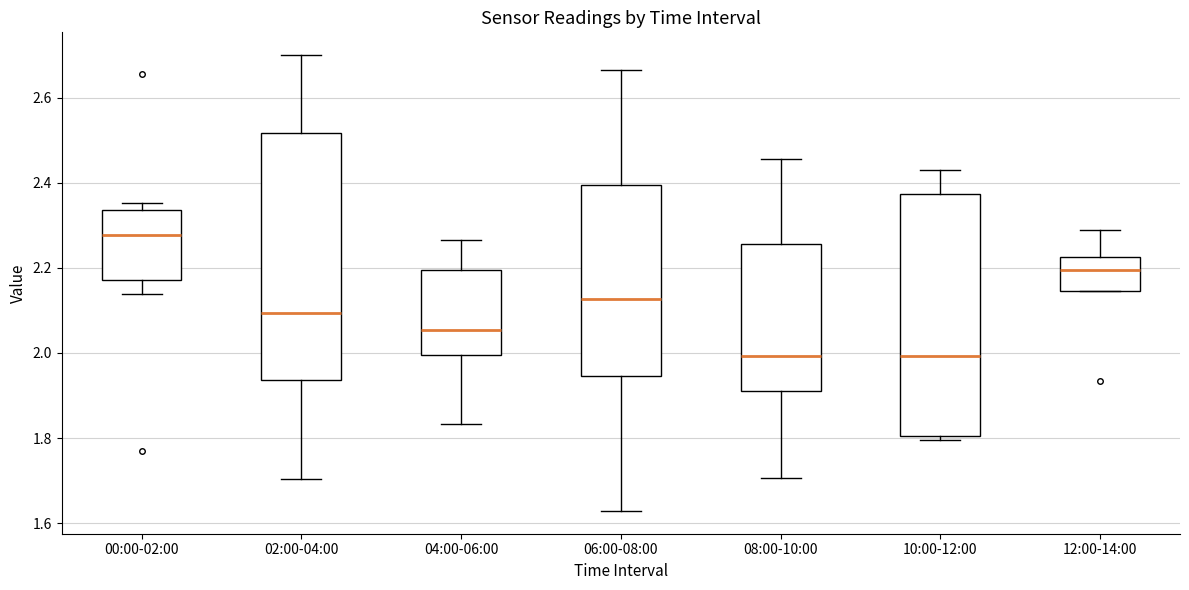

Reading left to right, transcribe this box plot: for each box, give where its median line is, the range the box spans, and where its two whiskers end, as read against the y-axis. The values are not printed on the chart, so give them approximately, as read against the axis.

00:00-02:00: median 2.28, box 2.18 to 2.34, whiskers 2.14 to 2.36
02:00-04:00: median 2.10, box 1.94 to 2.52, whiskers 1.70 to 2.70
04:00-06:00: median 2.06, box 2.00 to 2.20, whiskers 1.84 to 2.26
06:00-08:00: median 2.12, box 1.94 to 2.40, whiskers 1.62 to 2.66
08:00-10:00: median 2.00, box 1.90 to 2.26, whiskers 1.70 to 2.46
10:00-12:00: median 2.00, box 1.80 to 2.38, whiskers 1.80 (just below the box's lower edge) to 2.42
12:00-14:00: median 2.20, box 2.14 to 2.22, whiskers 2.14 to 2.28